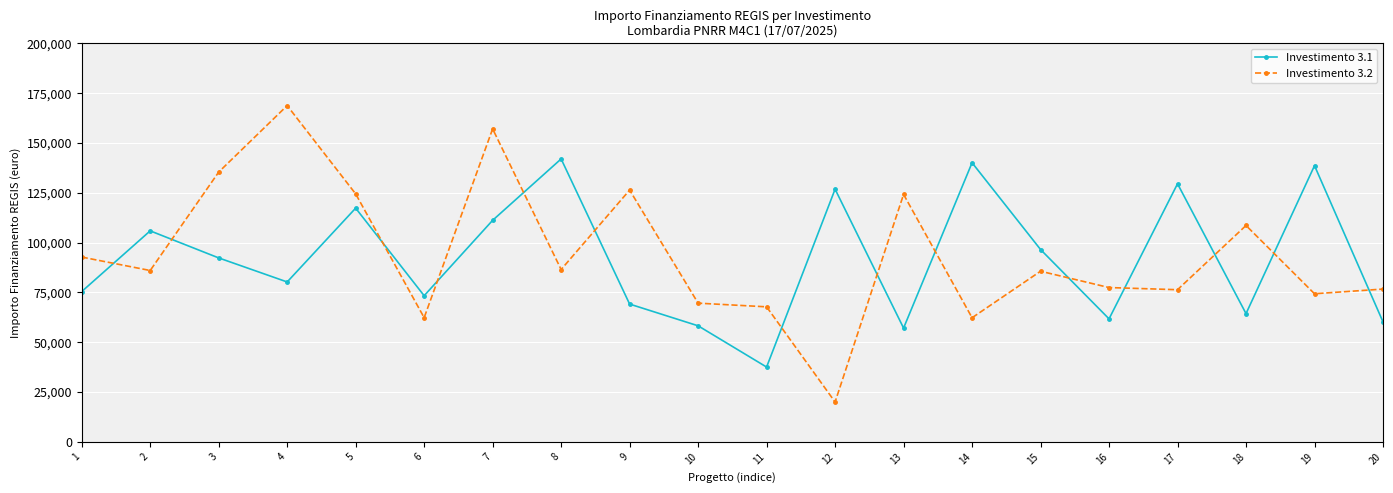

What is the difference between the Investimento 3.2 values at 18 and 11?

40810.3